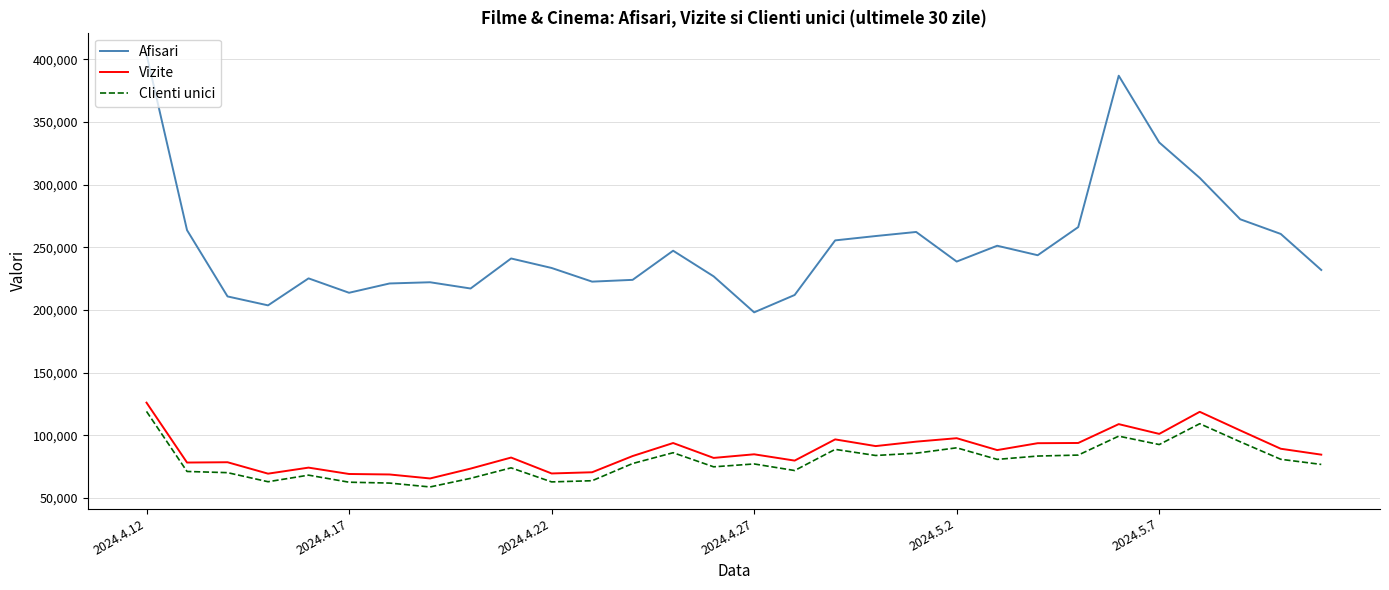

True or false: Vizite and Afisari cross at least once.

False